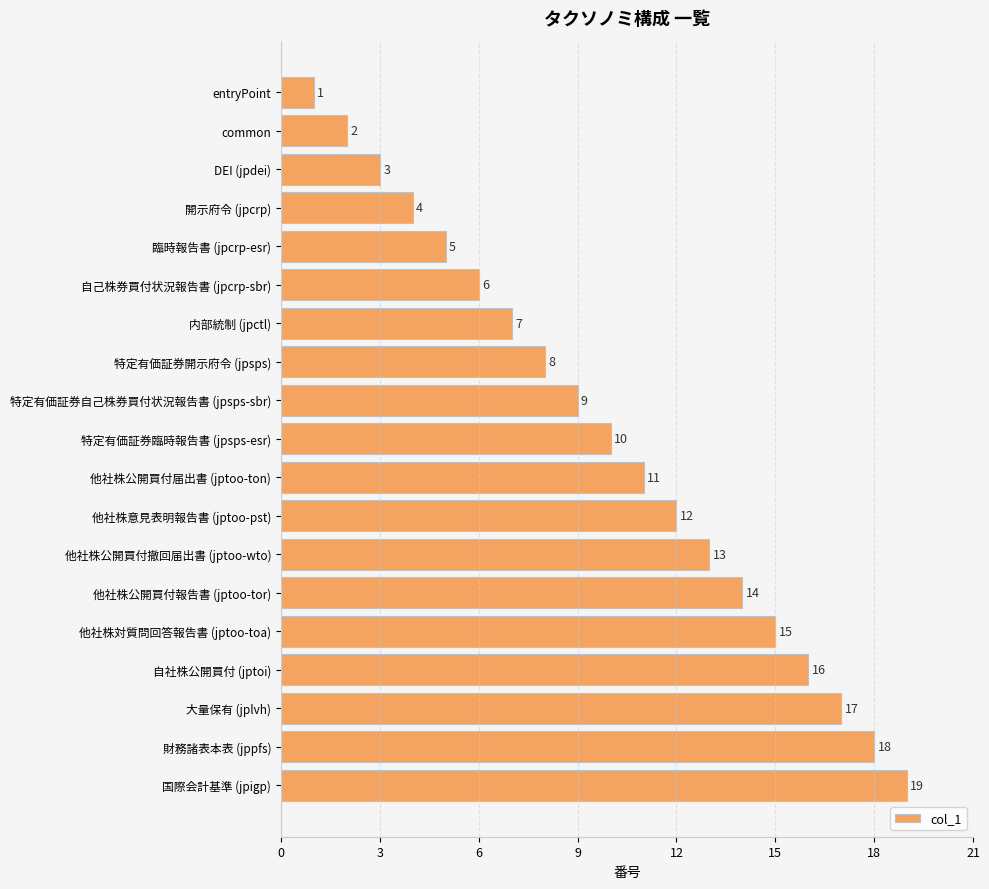

What is the sum of all values?

190